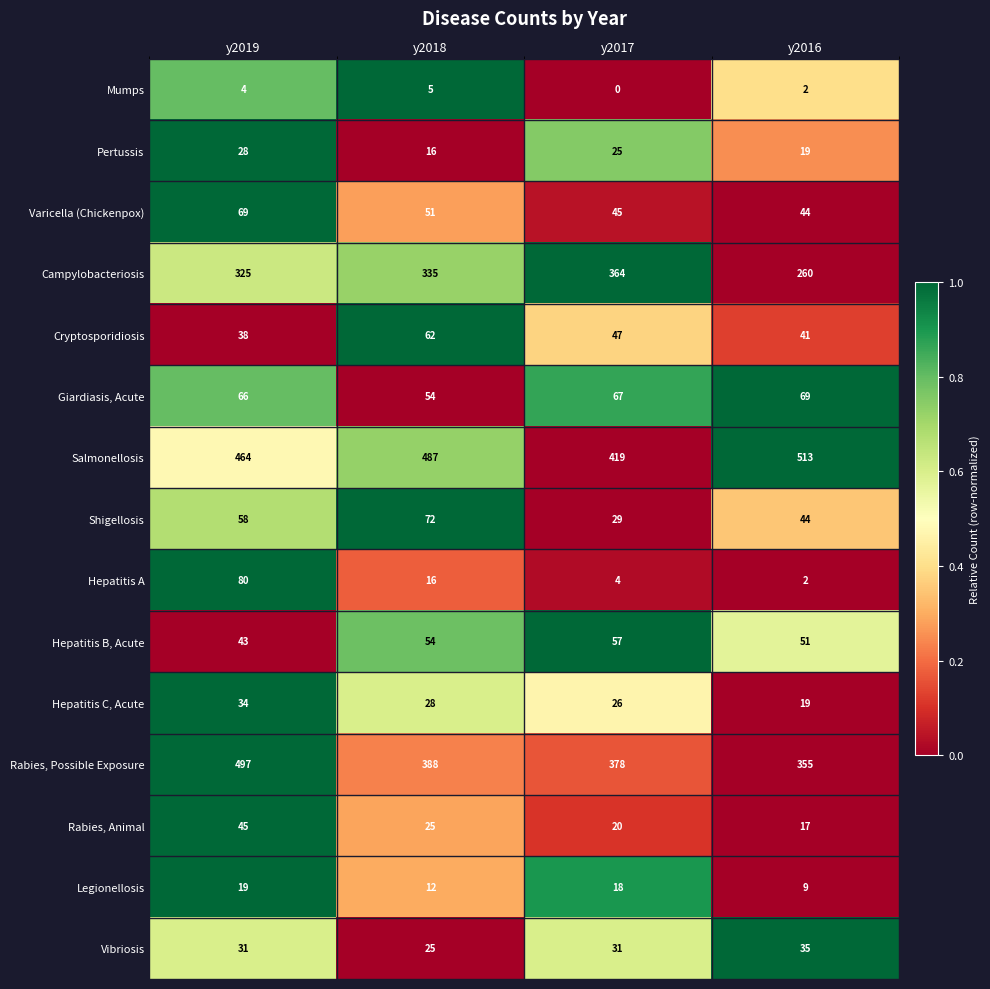

What is the difference between the highest and lowest values at y2016?

511